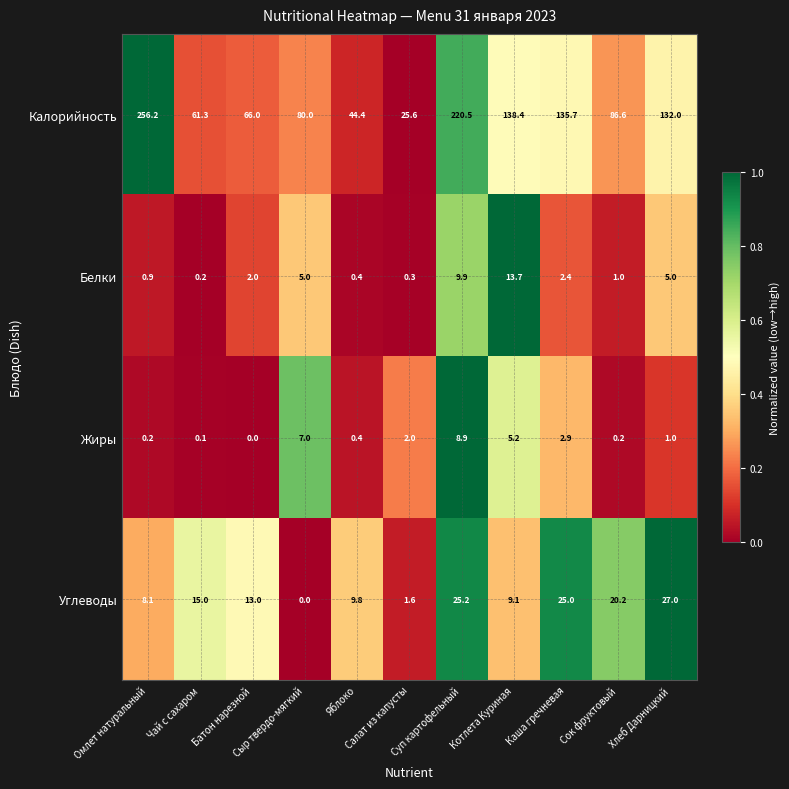

What is the average value of the Белки series?

3.7